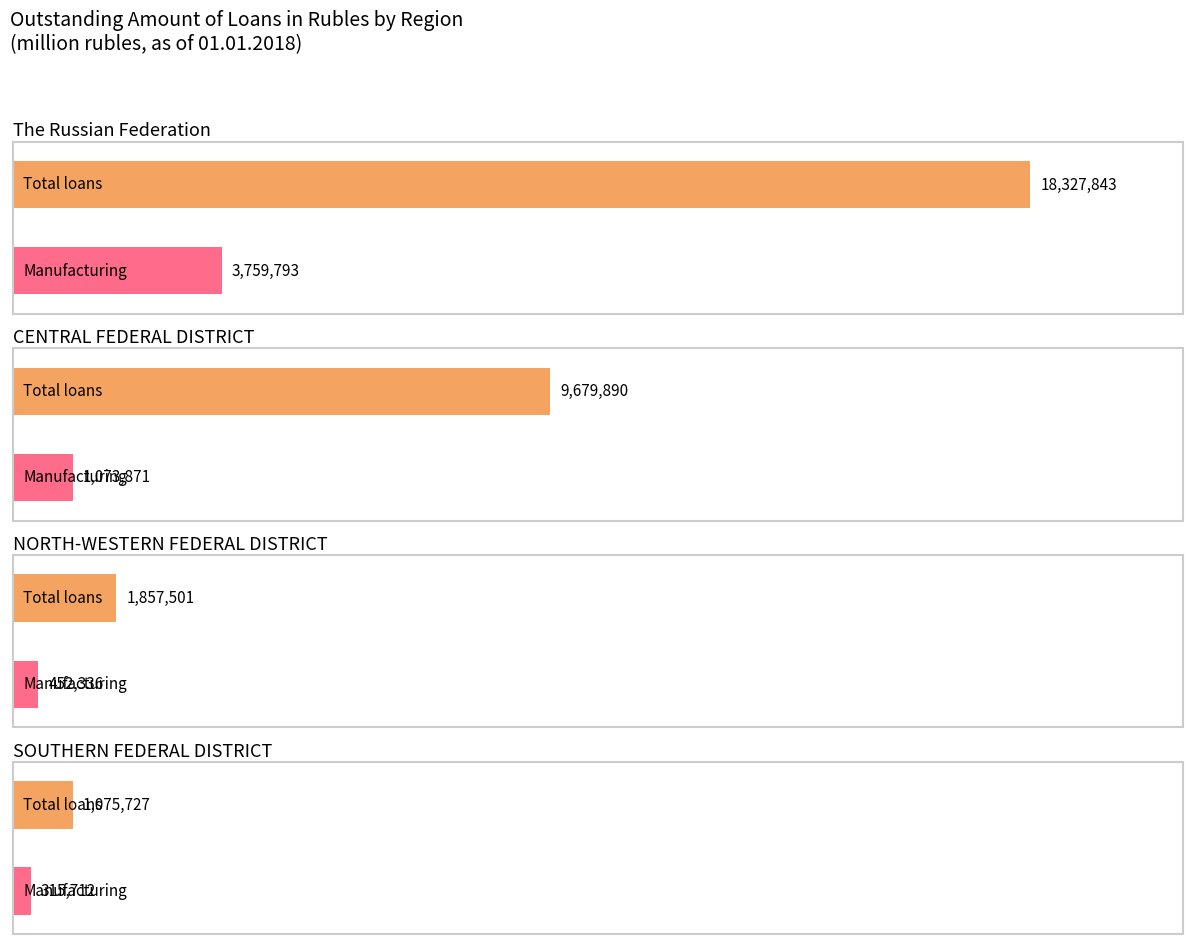

Which series has the largest range (max minus min)?

Total